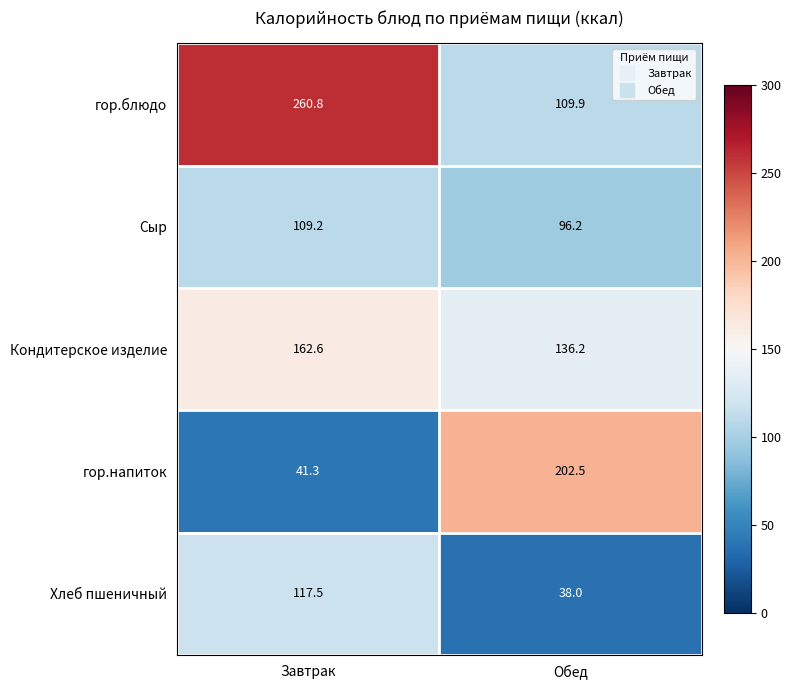

What is the sum of all Кондитерское изделие values?

298.8